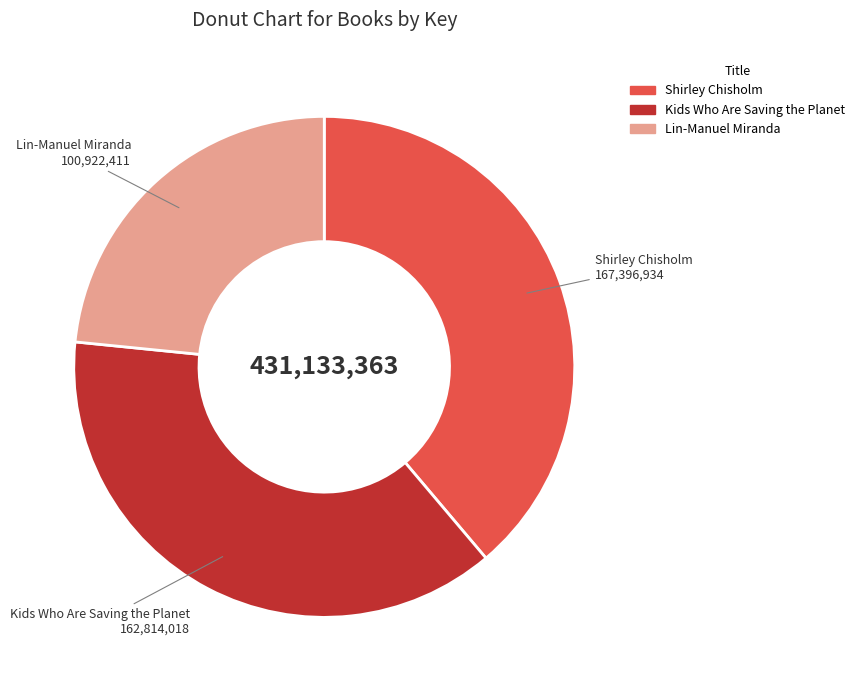

Which has a higher value, Kids Who Are Saving the Planet or Shirley Chisholm?

Shirley Chisholm